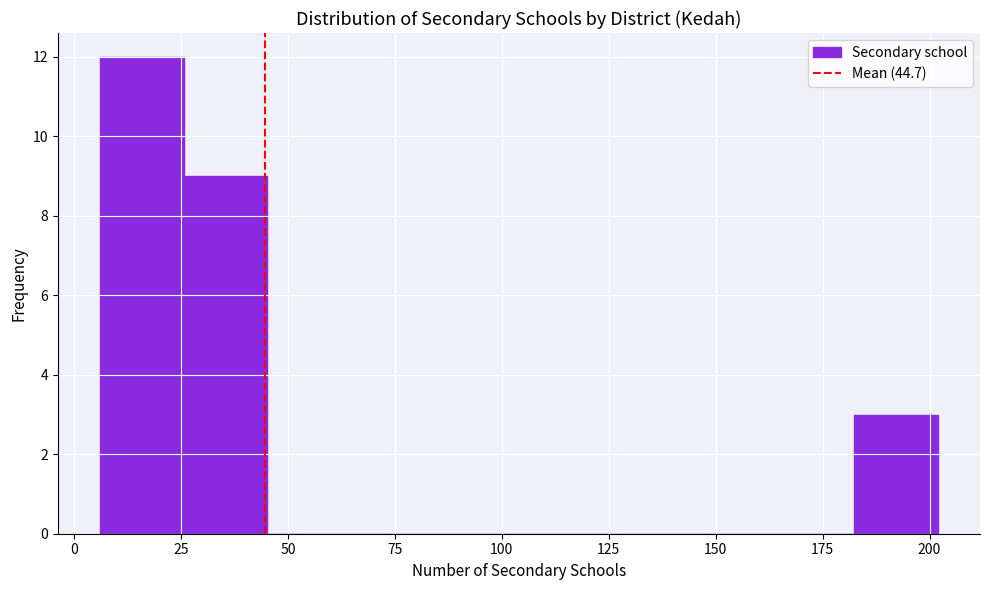

Around what value on the x-axis is the tallest bar? Give the approximate position of its centre, as read against the axis.

15